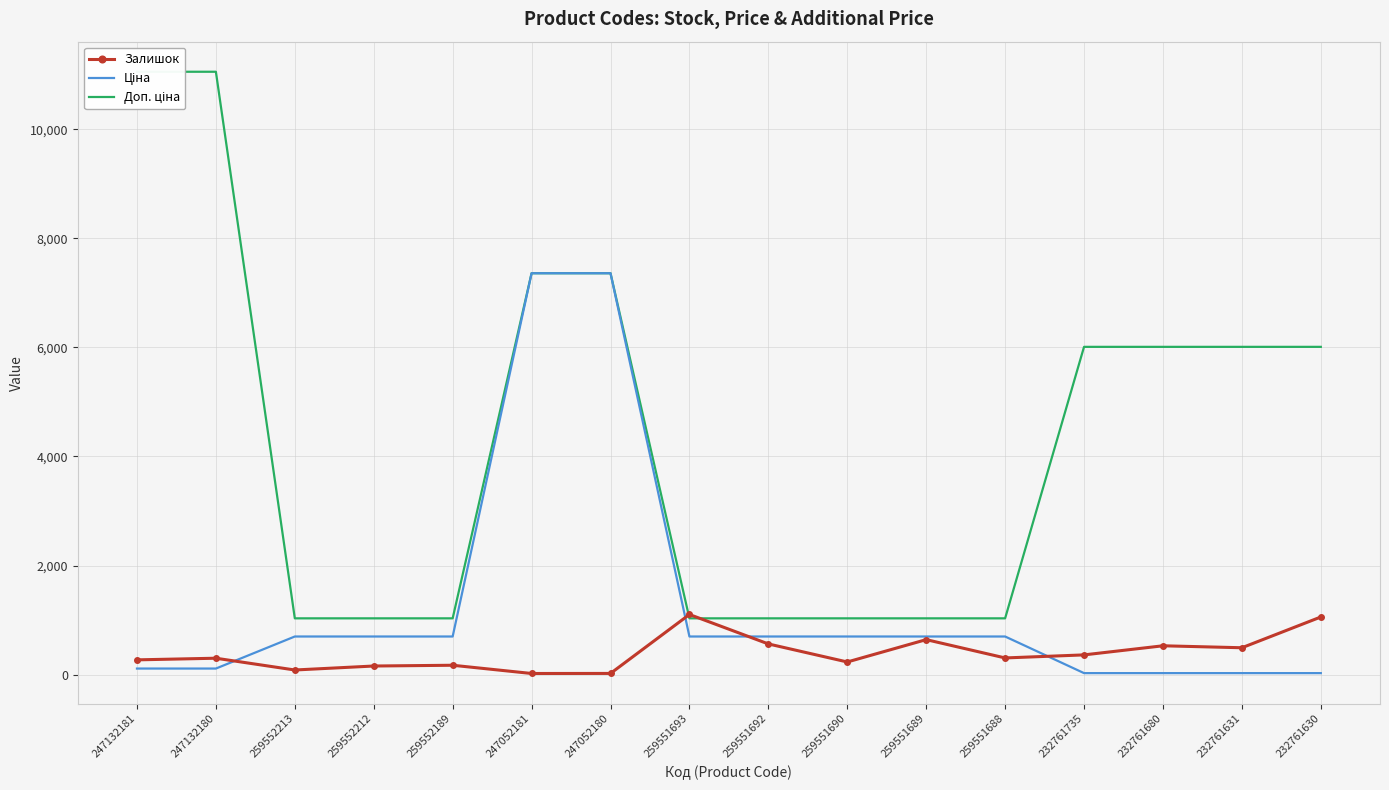

At which label is Доп. ціна closest to 6043?

232761735